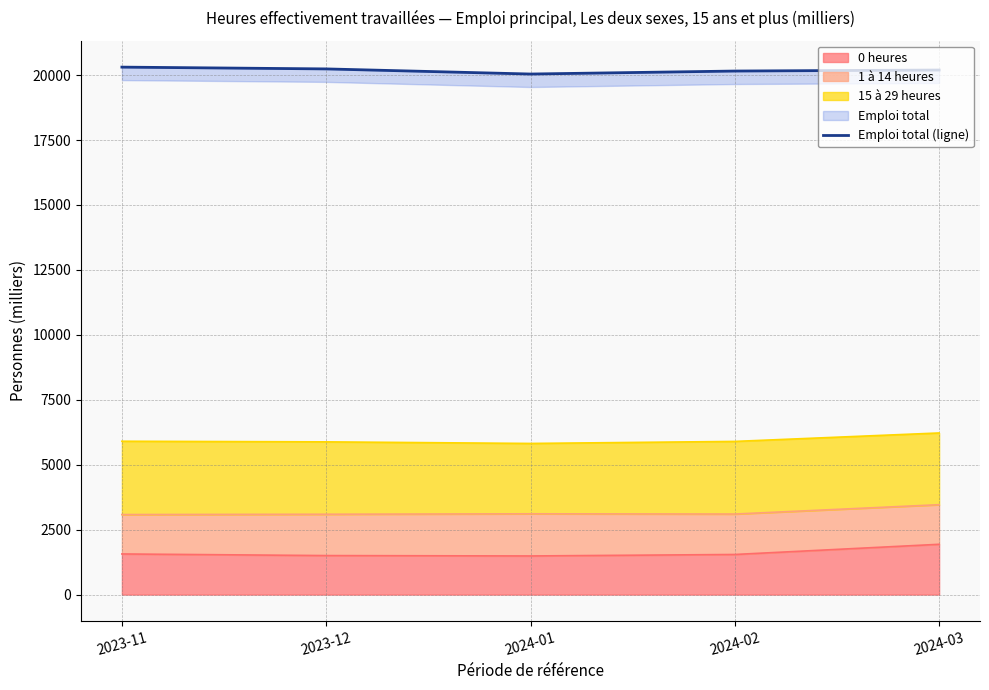

Which has a higher value, 2024-01 or 2023-12?

2023-12